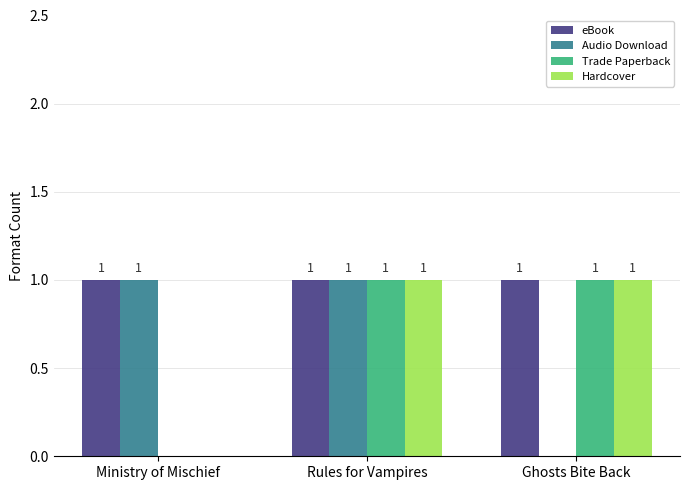

What is the total value across all series at Ghosts Bite Back?

3